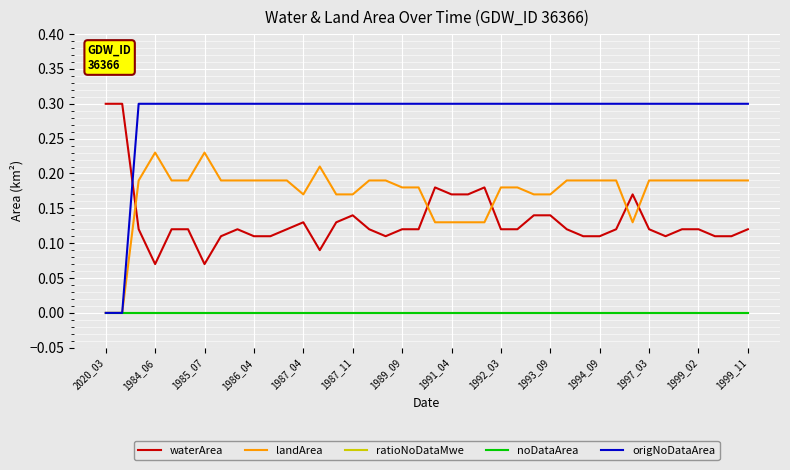

Does the chart display data point markers on the line(s)?

No